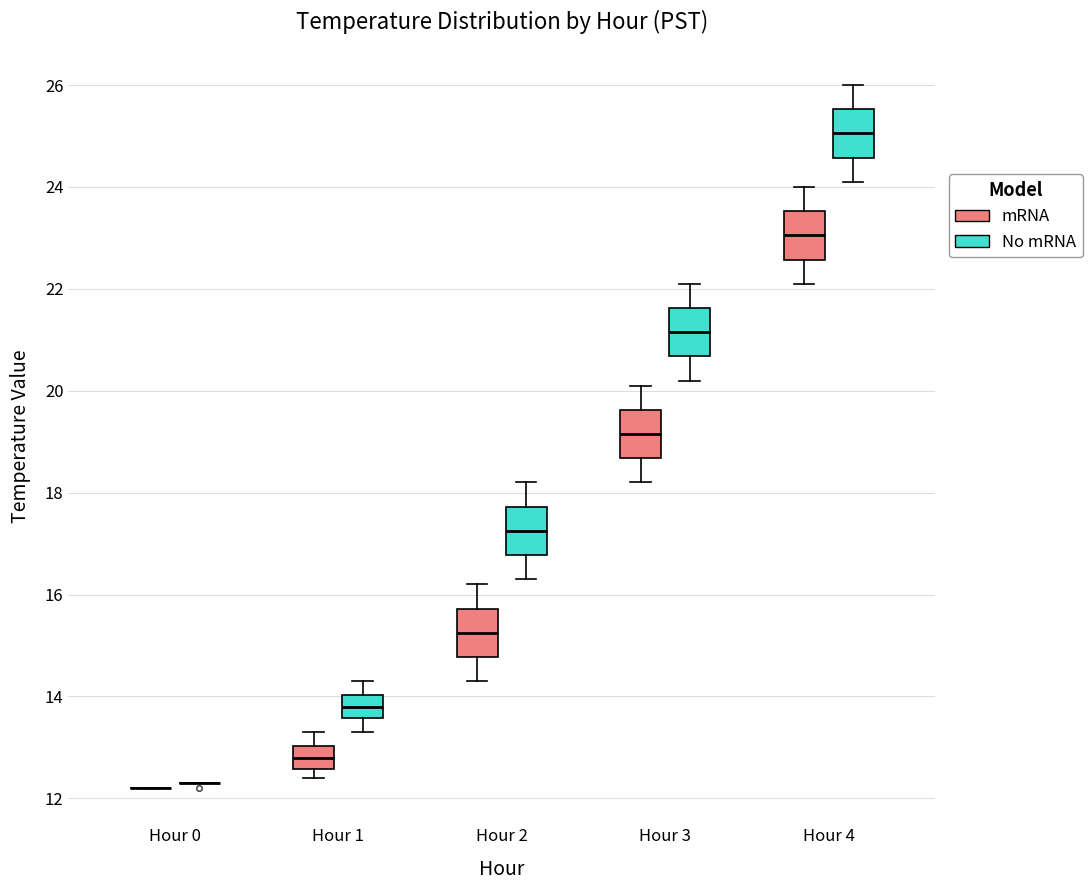

Reading left to right, transcribe this box plot: for each box, give where its median line is, the range the box spans, and where its two whiskers end, as read against the y-axis. The values are not printed on the chart, so give them approximately, as read against the axis.

Hour 0 (mRNA): box collapsed to a line at 12.2, whiskers 12.2 to 12.2
Hour 0 (No mRNA): box collapsed to a line at 12.4, whiskers 12.4 to 12.4
Hour 1 (mRNA): median 12.8, box 12.6 to 13.0, whiskers 12.4 to 13.4
Hour 1 (No mRNA): median 13.8, box 13.6 to 14.0, whiskers 13.4 to 14.4
Hour 2 (mRNA): median 15.2, box 14.8 to 15.8, whiskers 14.4 to 16.2
Hour 2 (No mRNA): median 17.2, box 16.8 to 17.8, whiskers 16.4 to 18.2
Hour 3 (mRNA): median 19.2, box 18.6 to 19.6, whiskers 18.2 to 20.2
Hour 3 (No mRNA): median 21.2, box 20.6 to 21.6, whiskers 20.2 to 22.2
Hour 4 (mRNA): median 23.0, box 22.6 to 23.6, whiskers 22.2 to 24.0
Hour 4 (No mRNA): median 25.0, box 24.6 to 25.6, whiskers 24.2 to 26.0